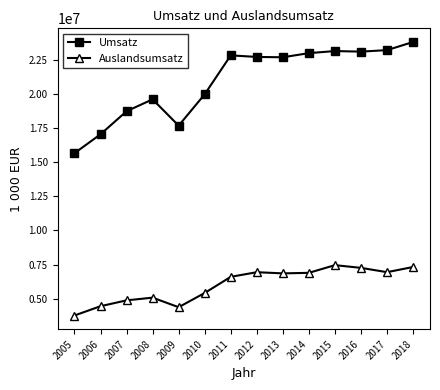

What is the difference between the Umsatz values at 2013 and 2017?

523512